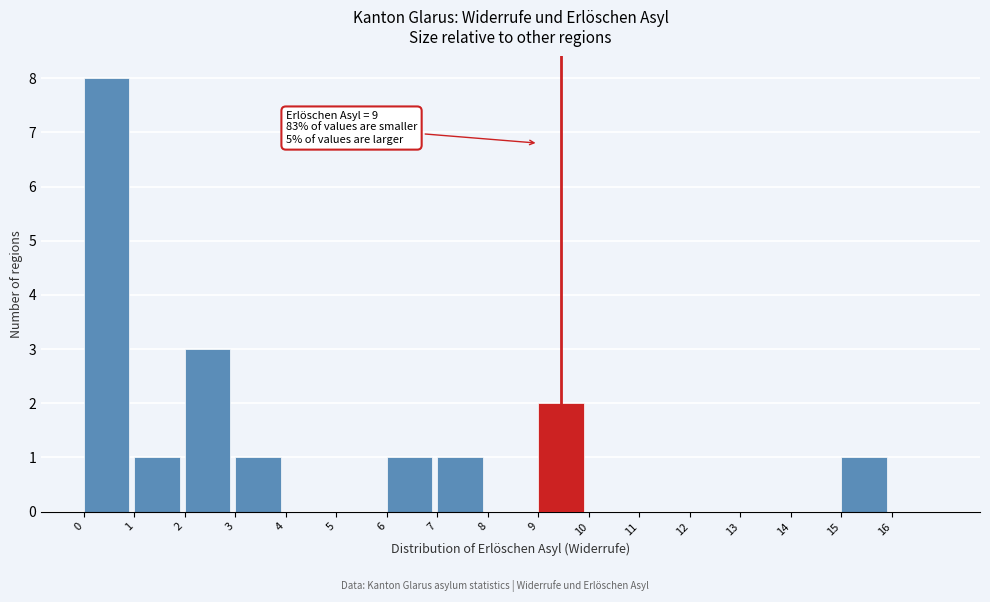

Over which range of the x-axis is the bar tallest?

0 to 1